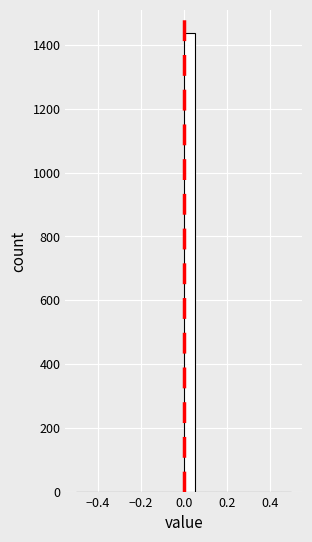

Around what value on the x-axis is the tallest bar? Give the approximate position of its centre, as read against the axis.

0.02